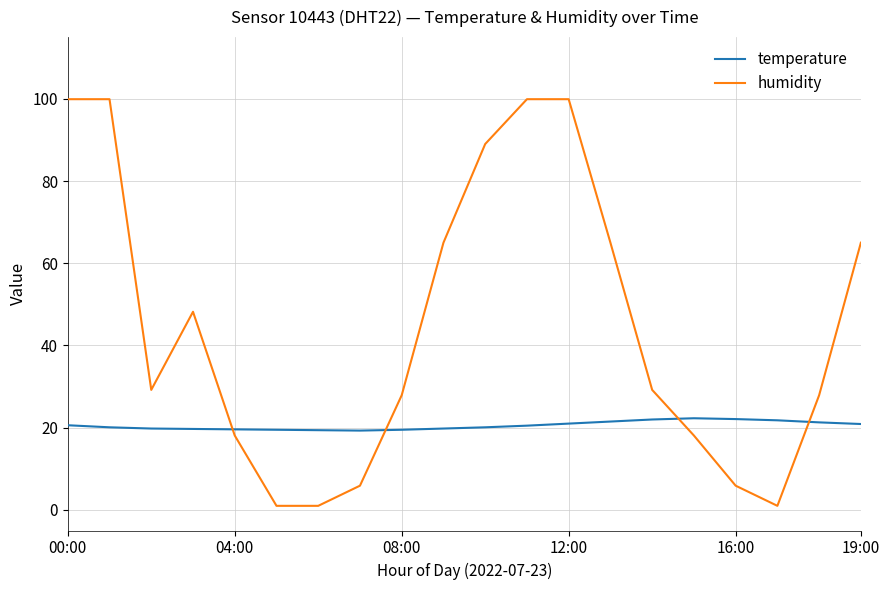

What is the greatest value displayed?

99.9